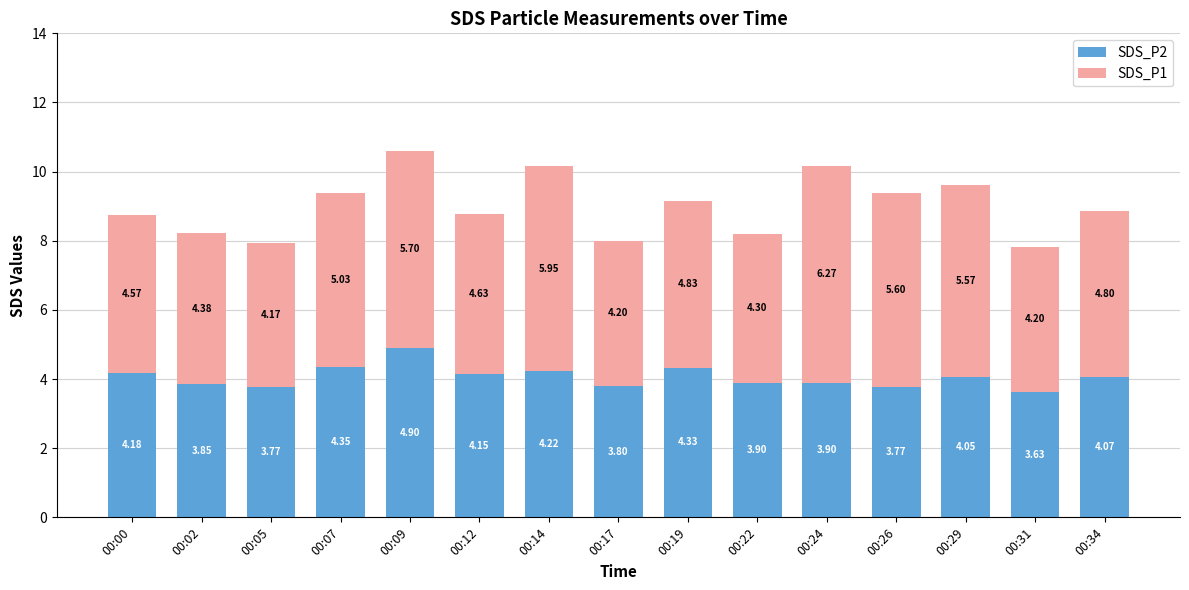

What is the difference between the maximum and minimum values in the SDS_P2 series?

1.3